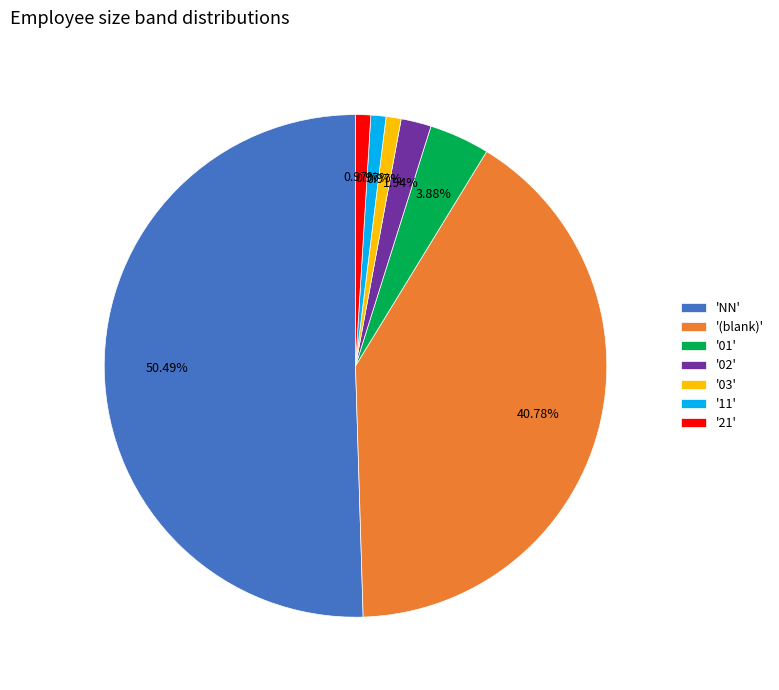

To the nearest percent, what is the average slice percentage?

14%